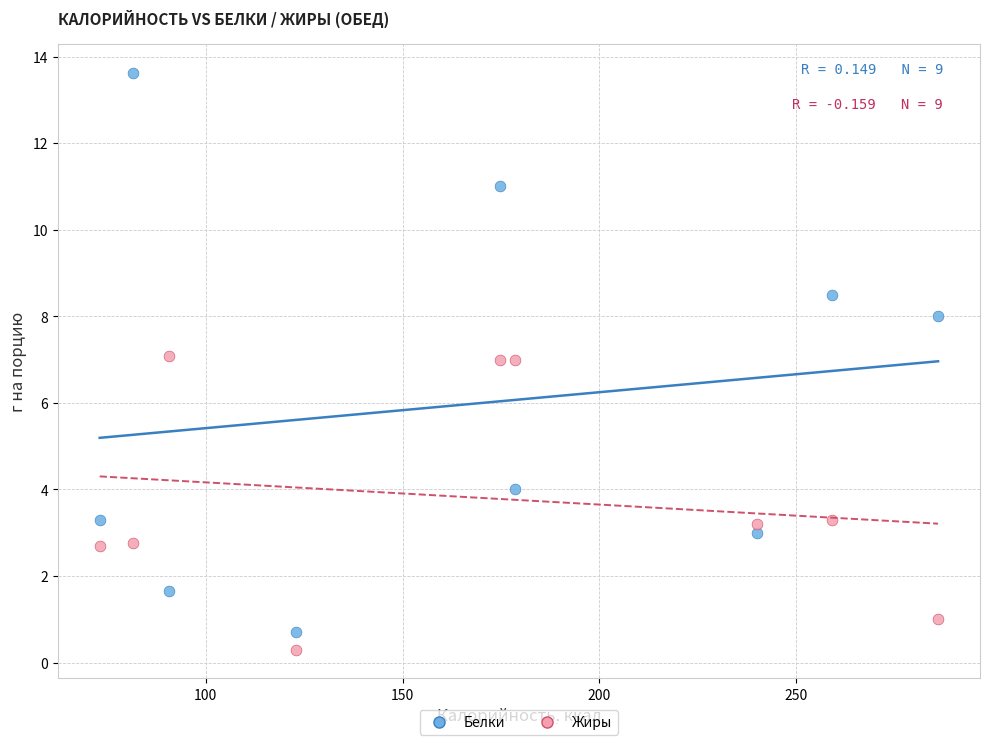

Across all data points, what is the range of X values (max minus min)?

212.9